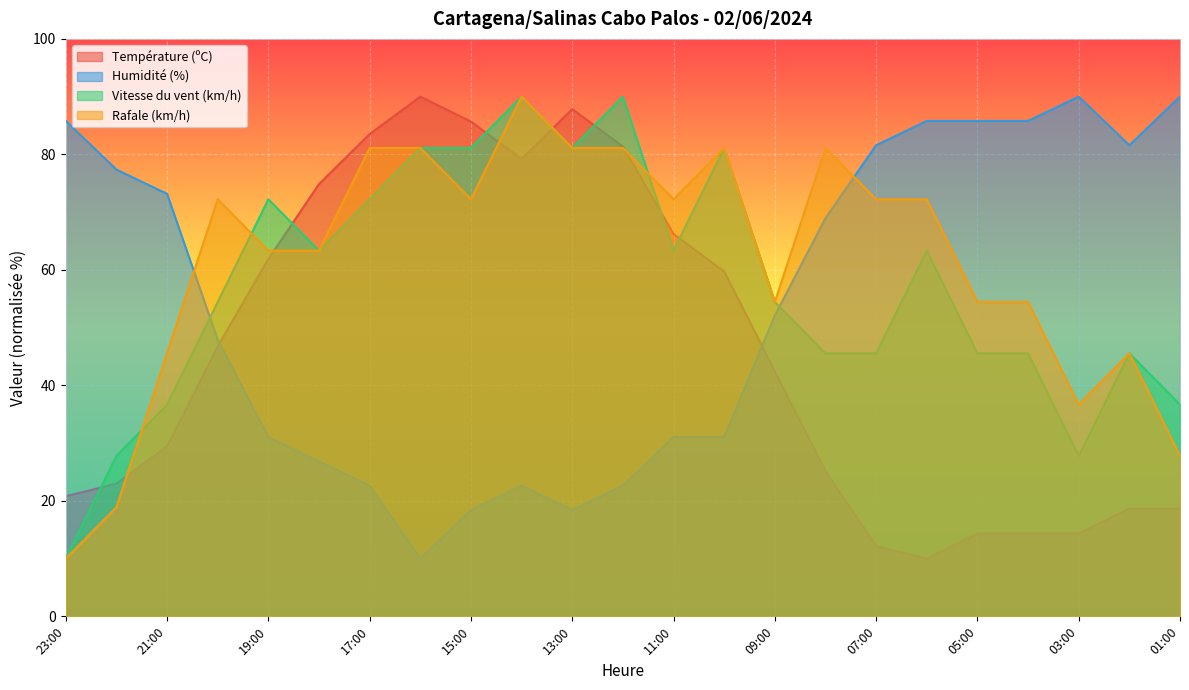

Where is Vitesse du vent (km/h) nearest to the value 50?

20:00